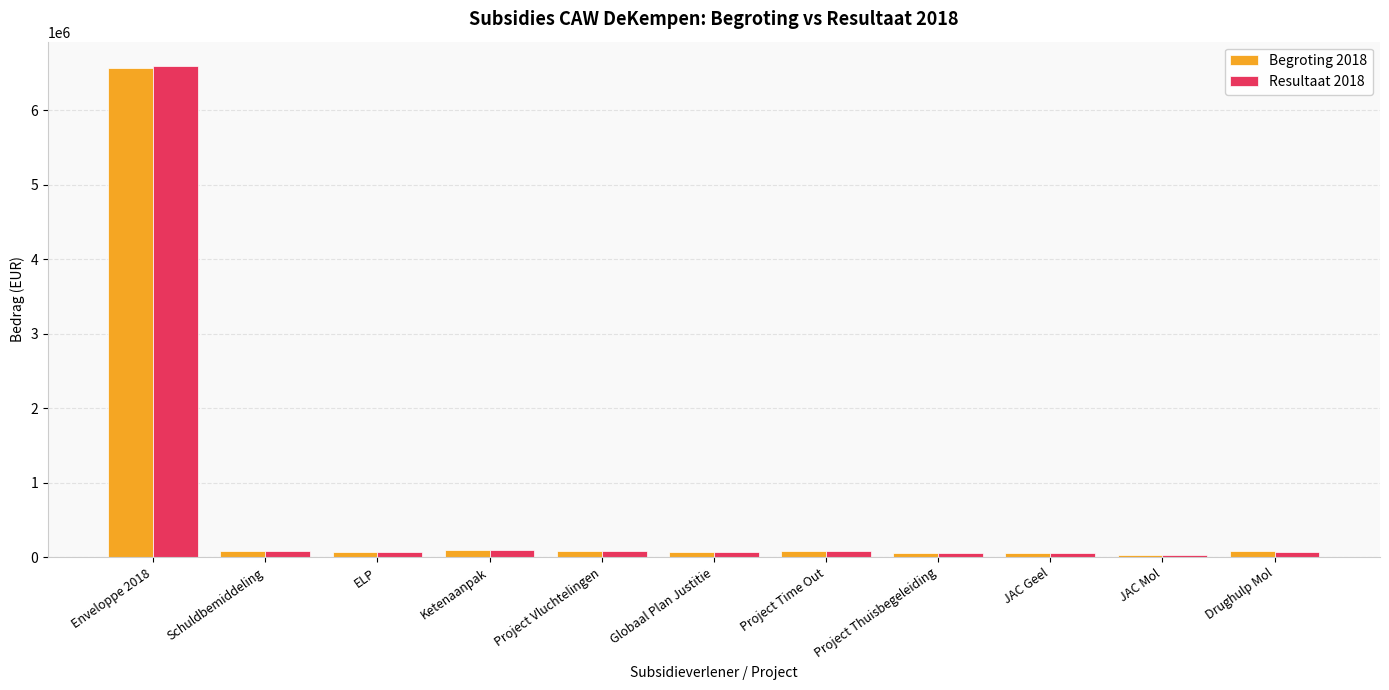

At which category is the sum across all series the highest?

Enveloppe 2018